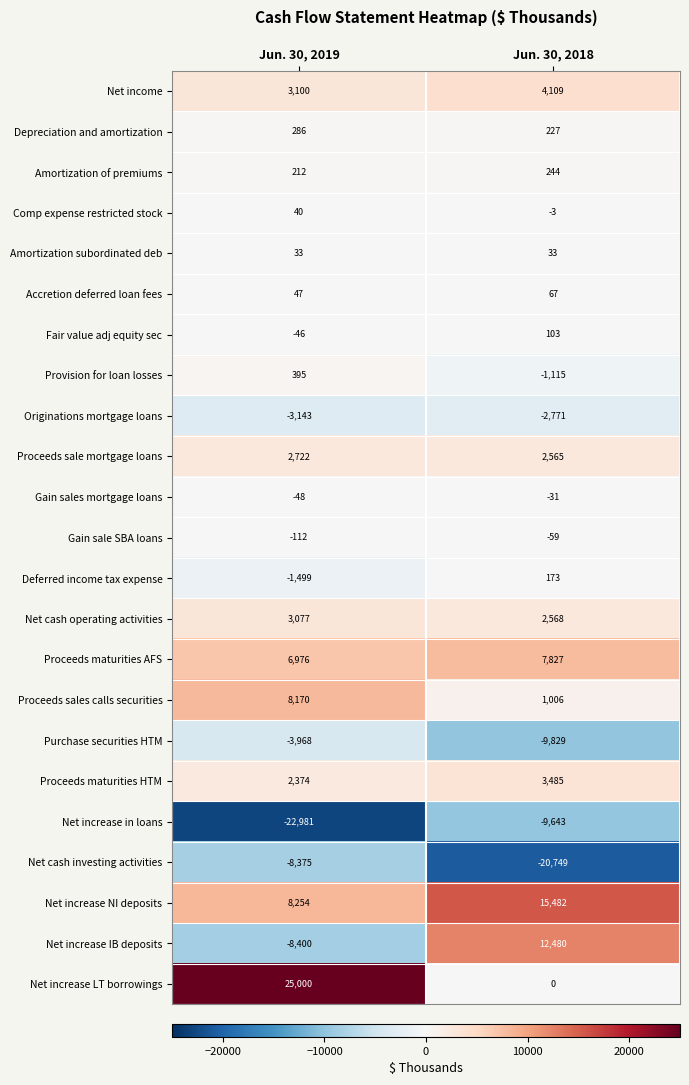

What is the sum of all Purchase securities HTM values?

-13797